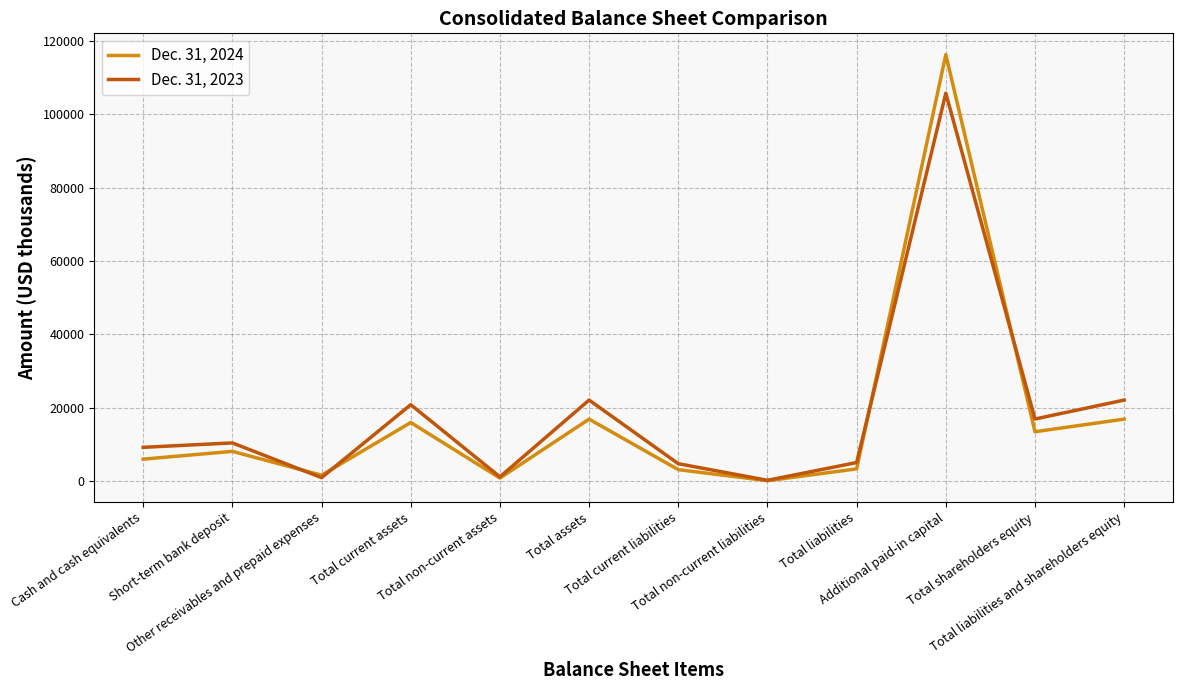

Which category has the highest value across all series?

Additional paid-in capital